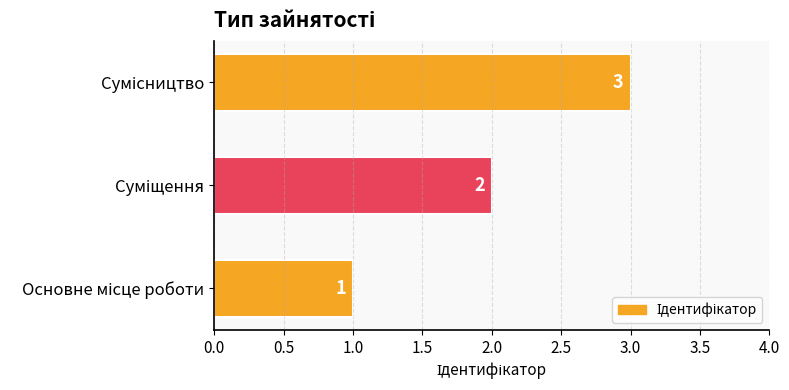

Count the values in the range 1 to 3.

3